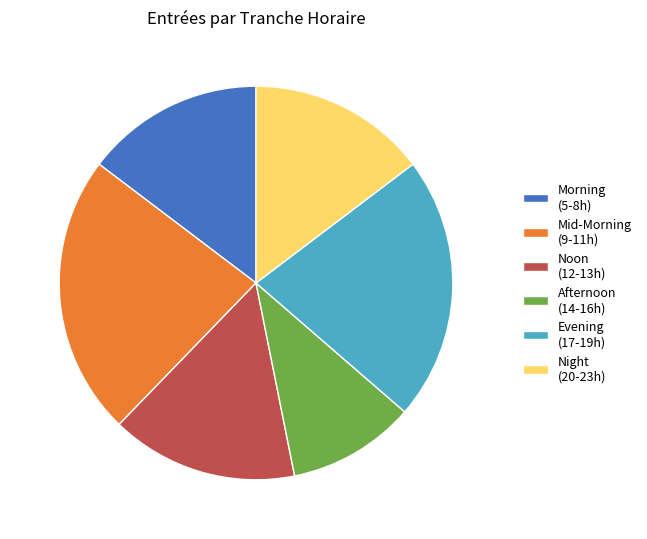

Is the sum of Morning (5-8h) and Night (20-23h) greater than half?

No